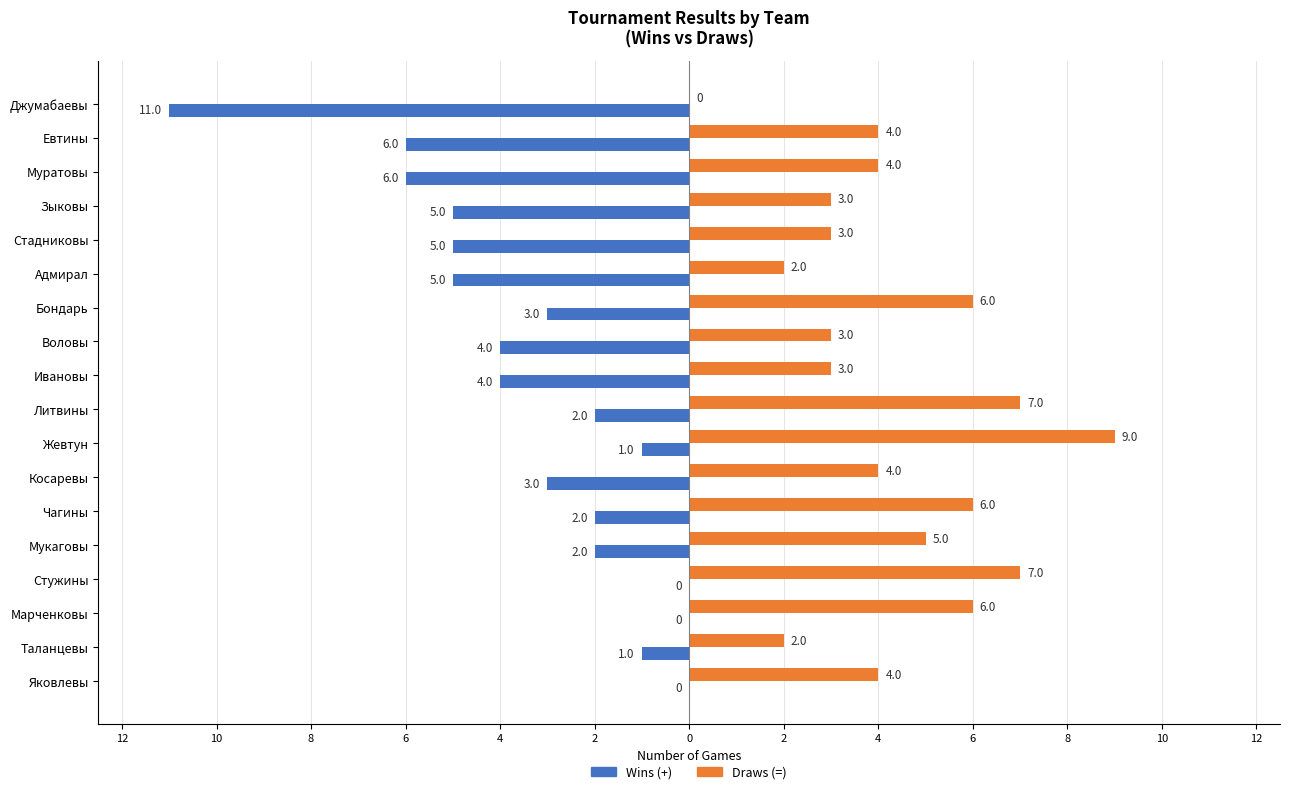

What is the value of the Wins (+) bar at the 5th from the left?

-5